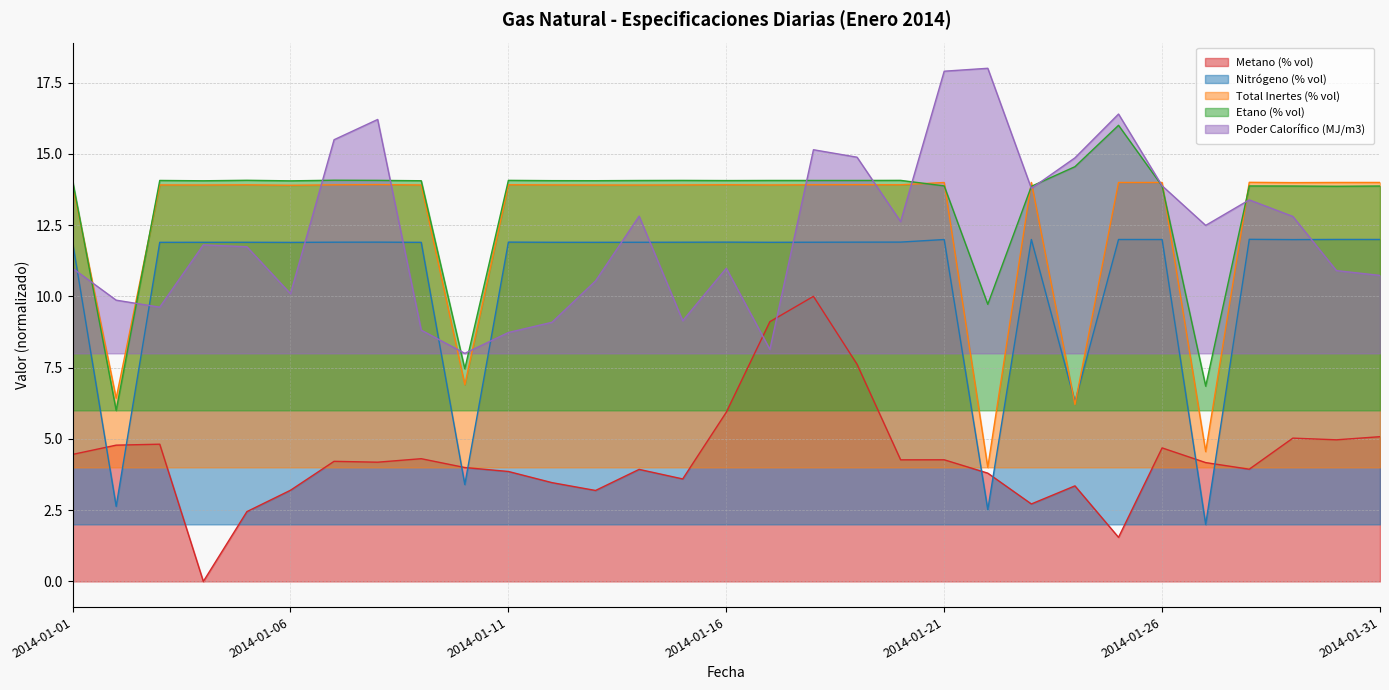

What is the value of the Etano (% vol) point at the 3rd from the left?

14.1